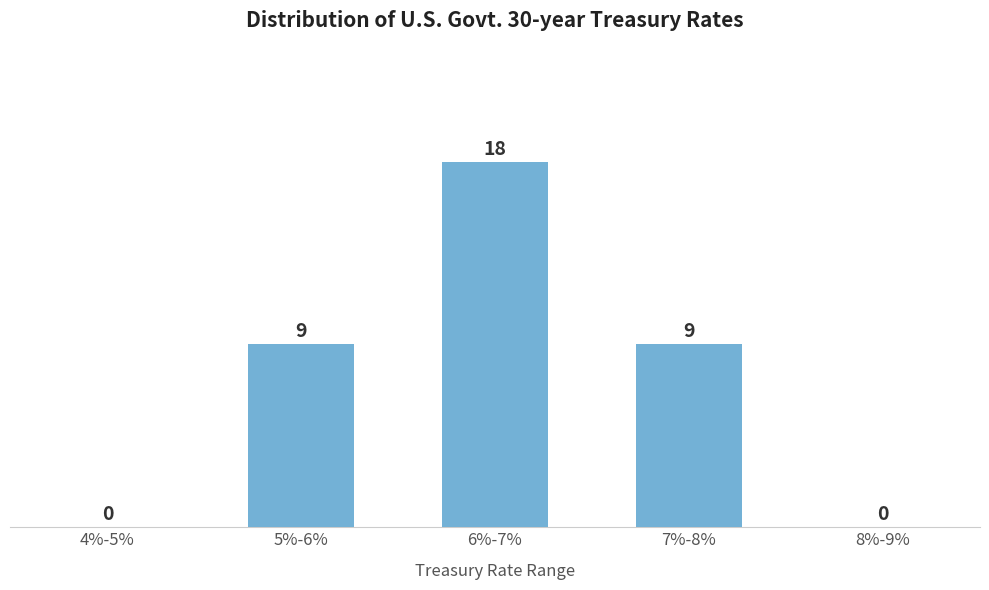

Reading left to right, what are all the values shown in this chart?

4%-5%=0	5%-6%=9	6%-7%=18	7%-8%=9	8%-9%=0